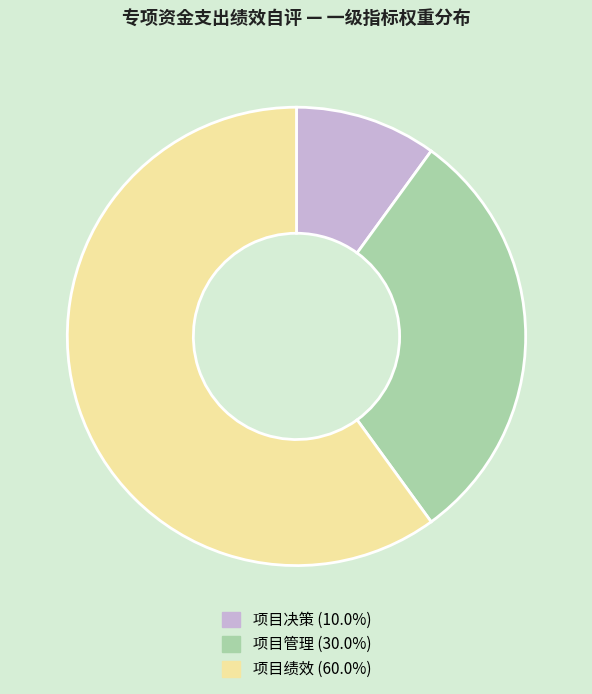

Which category accounts for the majority?

项目绩效